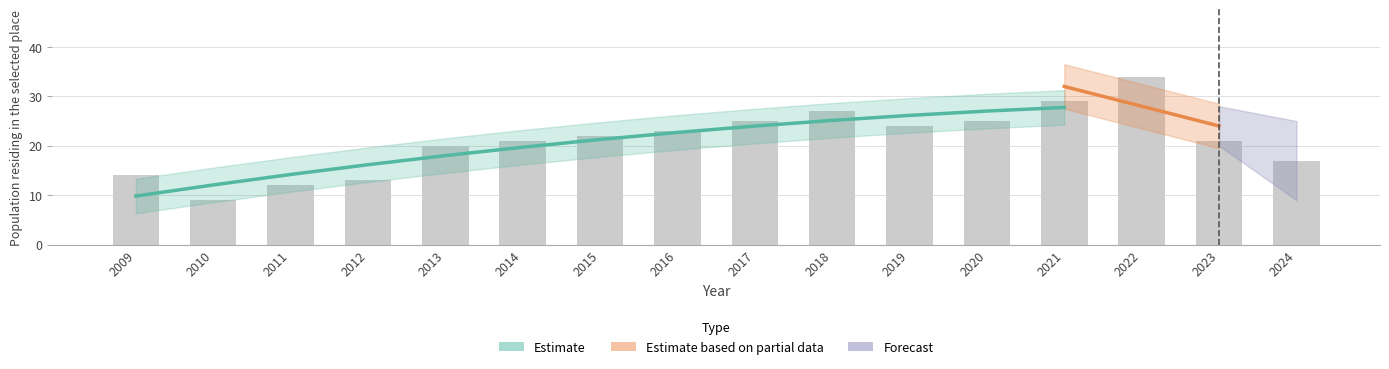

Between 2021 and 2014, which is larger?

2021